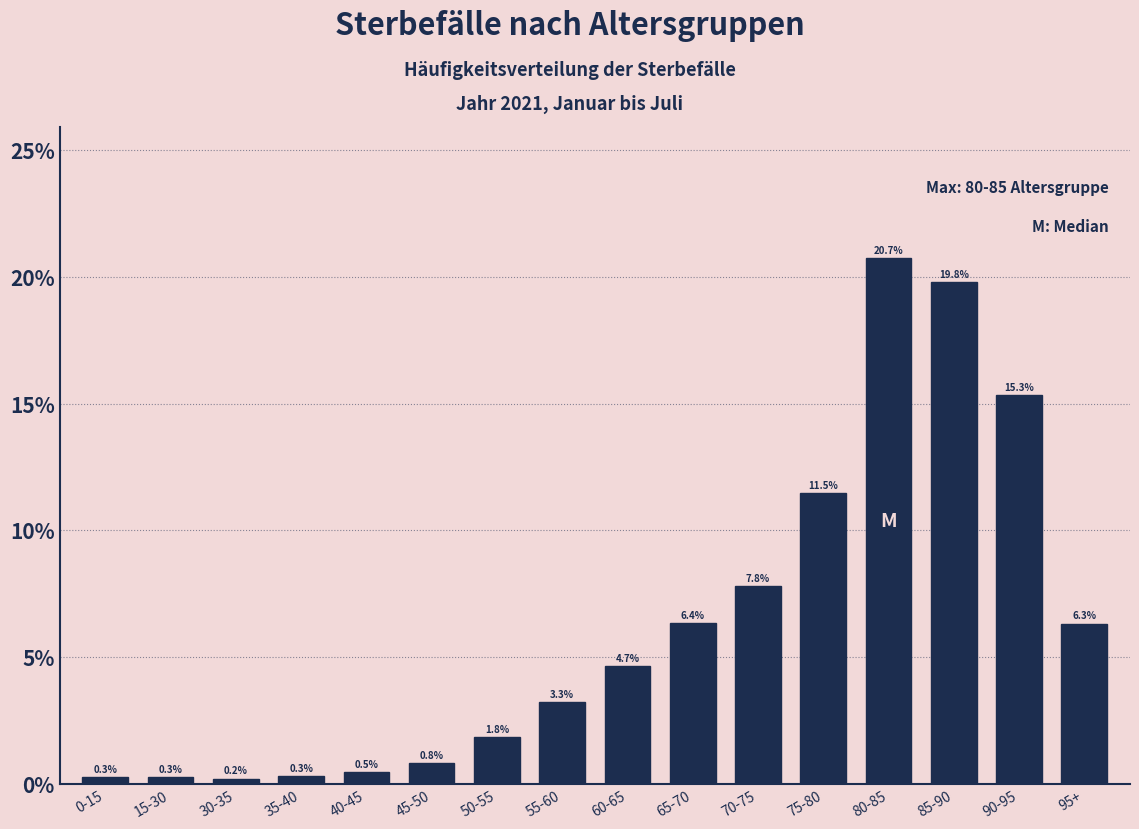

Are the bars horizontal?

No